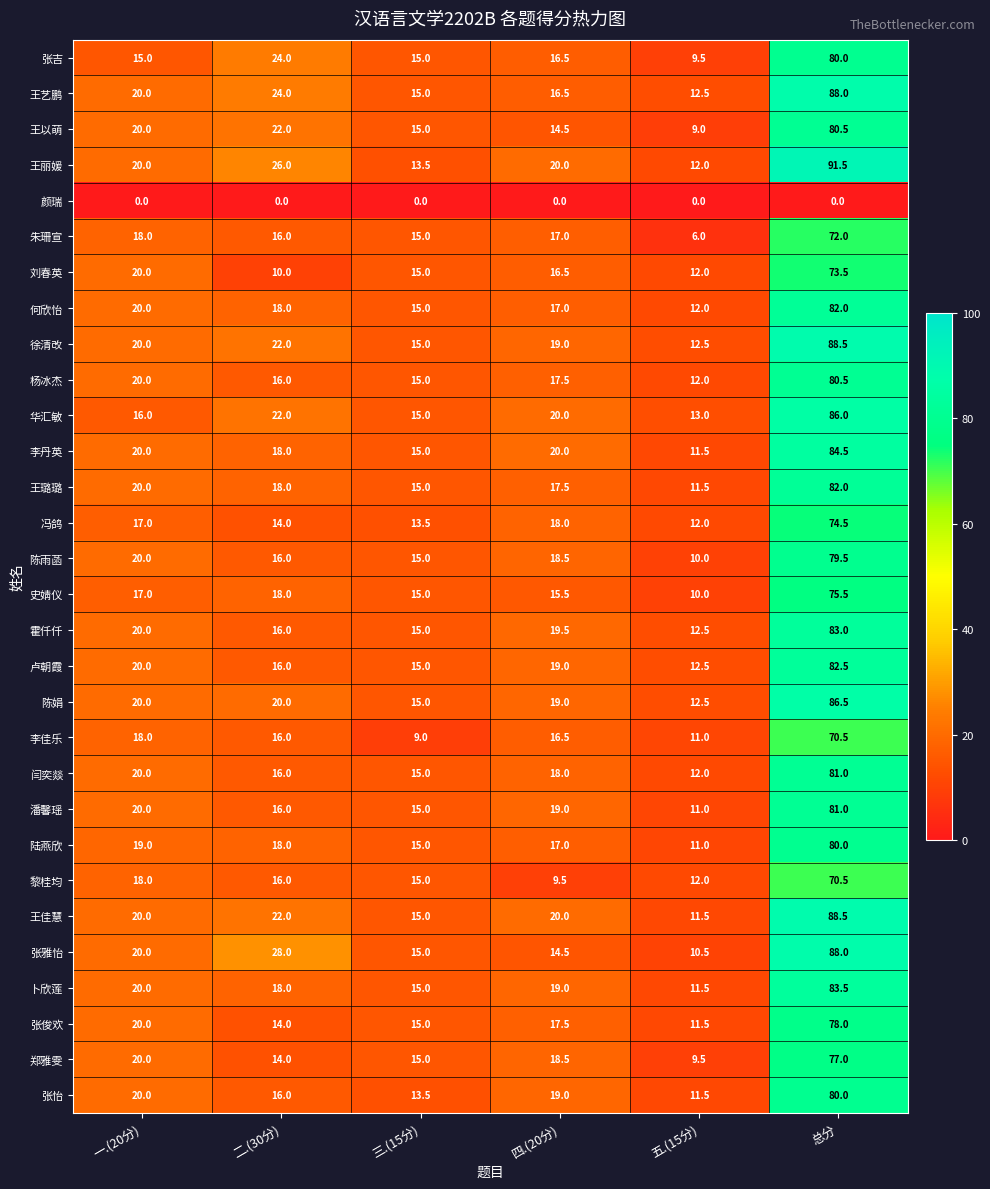

What is the spread (max minus min) of values at 五.(15分)?

13.0